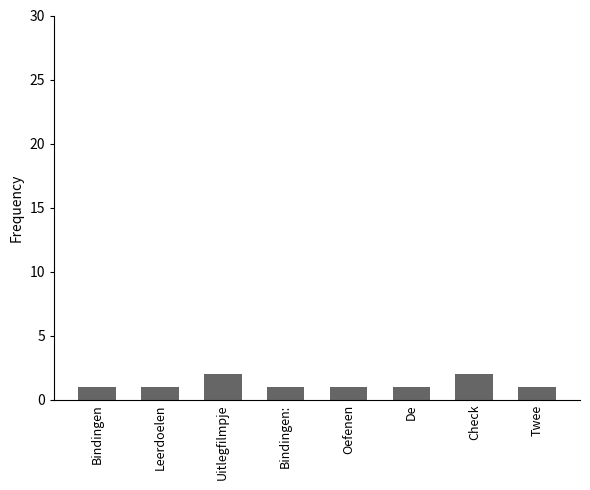

Between Check and Twee, which is larger?

Check